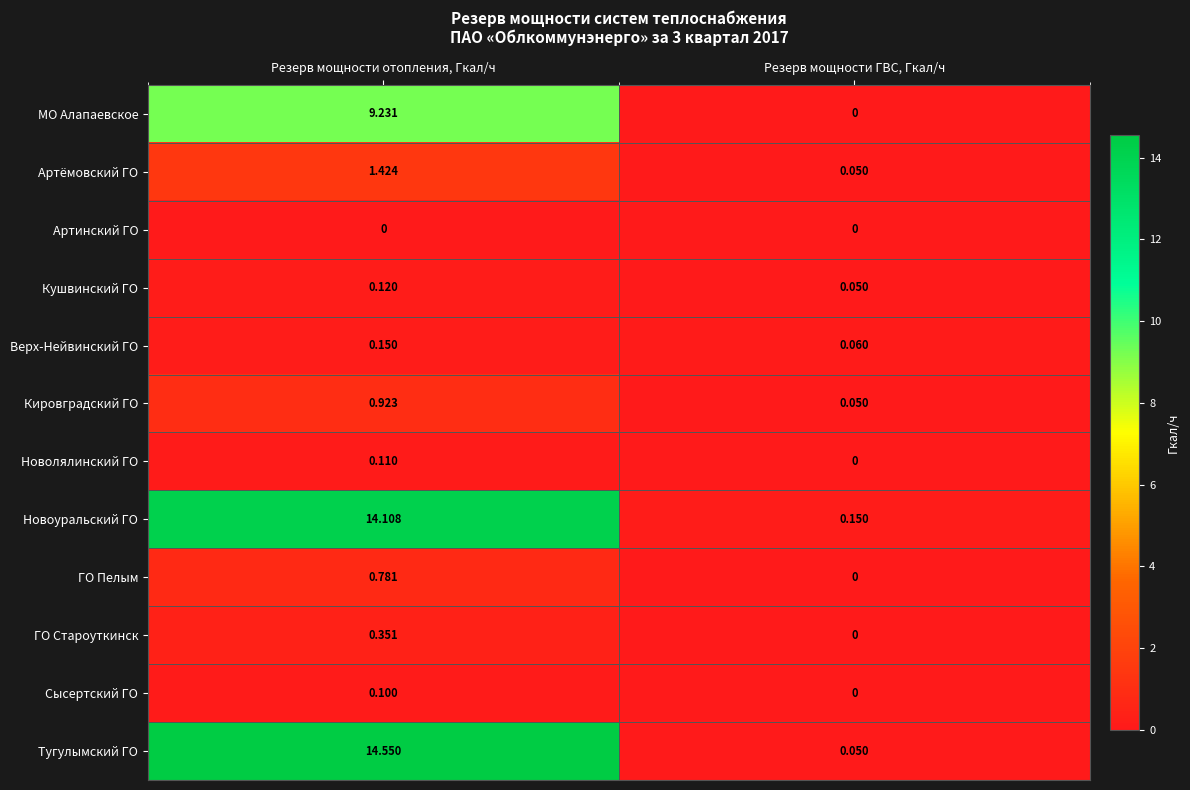

At which category does the chart reach its peak across all series?

Резерв мощности отопления, Гкал/ч